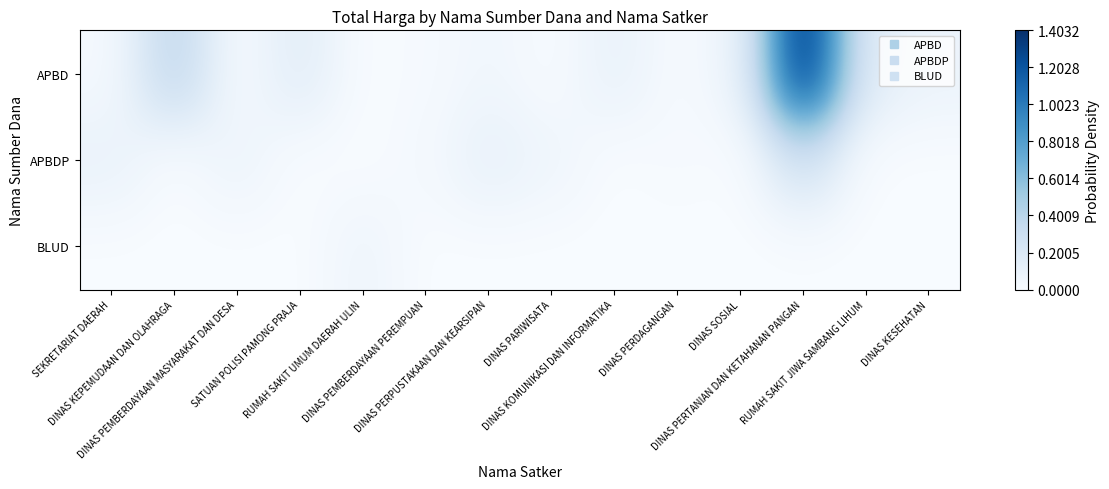

Which has a higher value, DINAS PERTANIAN DAN KETAHANAN PANGAN or RUMAH SAKIT UMUM DAERAH ULIN?

DINAS PERTANIAN DAN KETAHANAN PANGAN